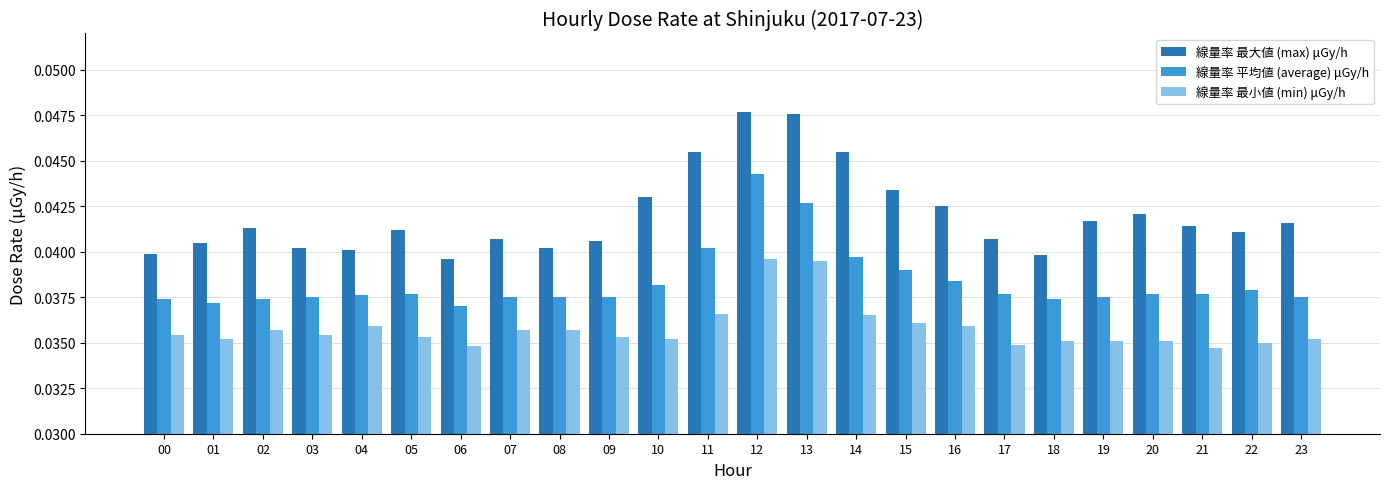

What is the sum of all 線量率 最小値 (min) μGy/h values?

0.9